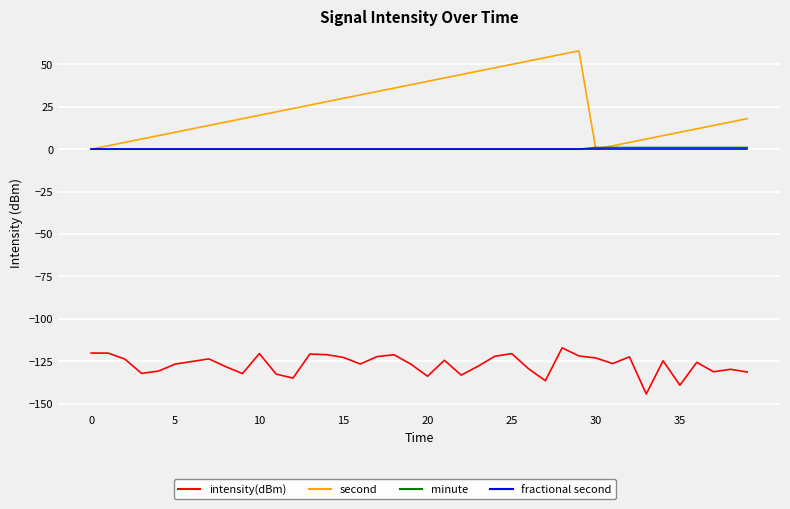

Which series has the largest total across all categories?

second